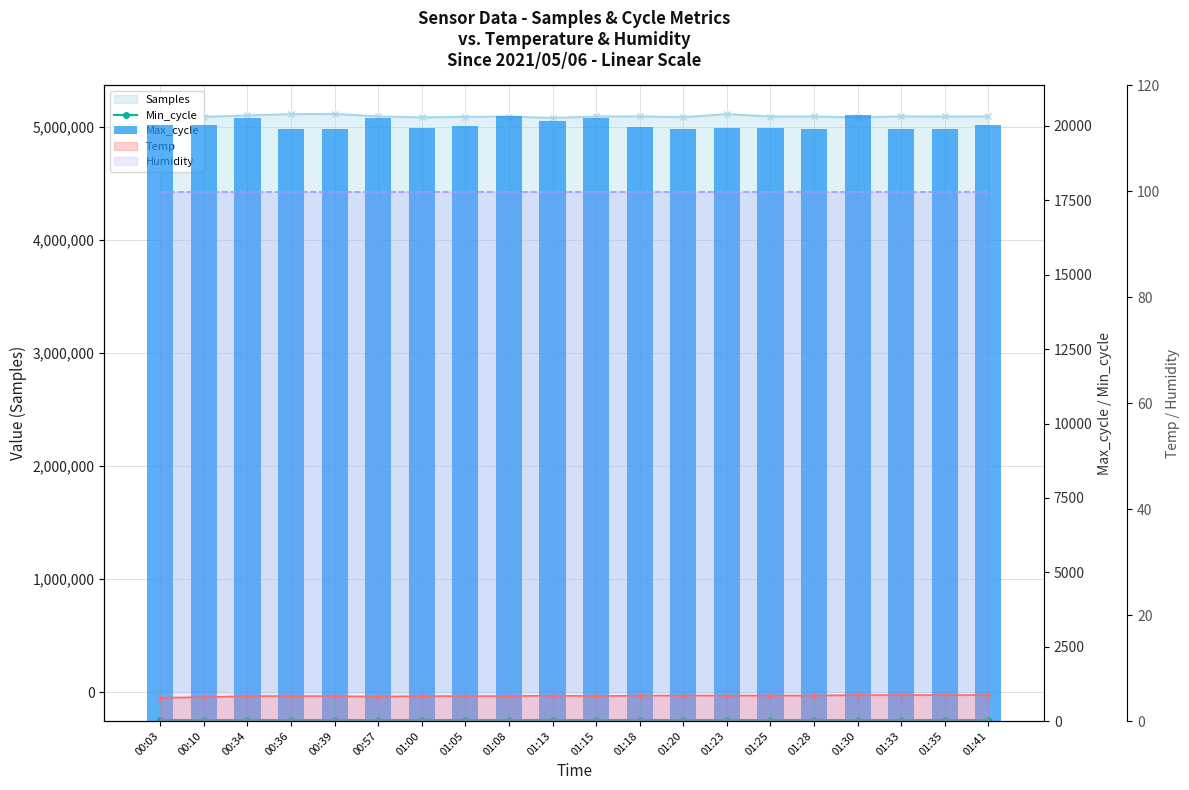

How many data points in Max_cycle are less than 19998?

10